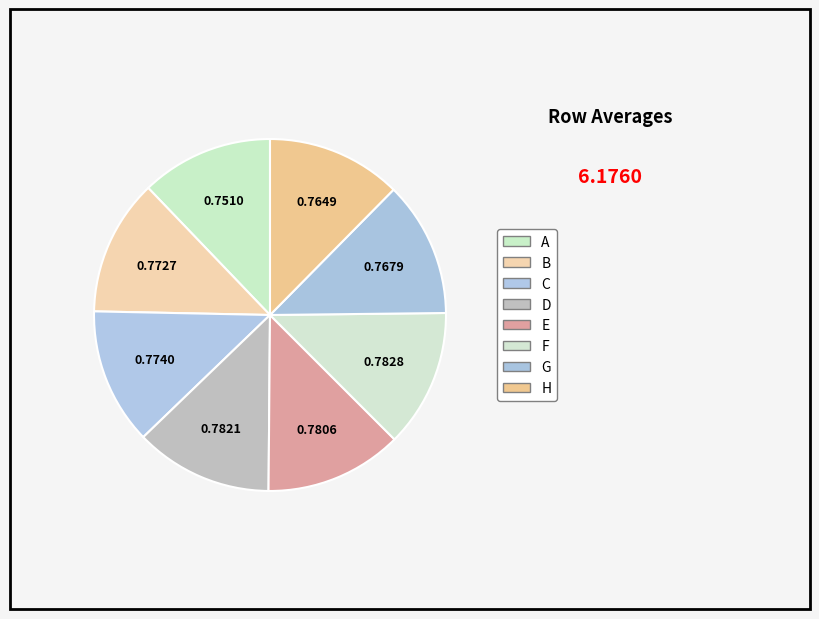

Count the number of slices in the pie.

8